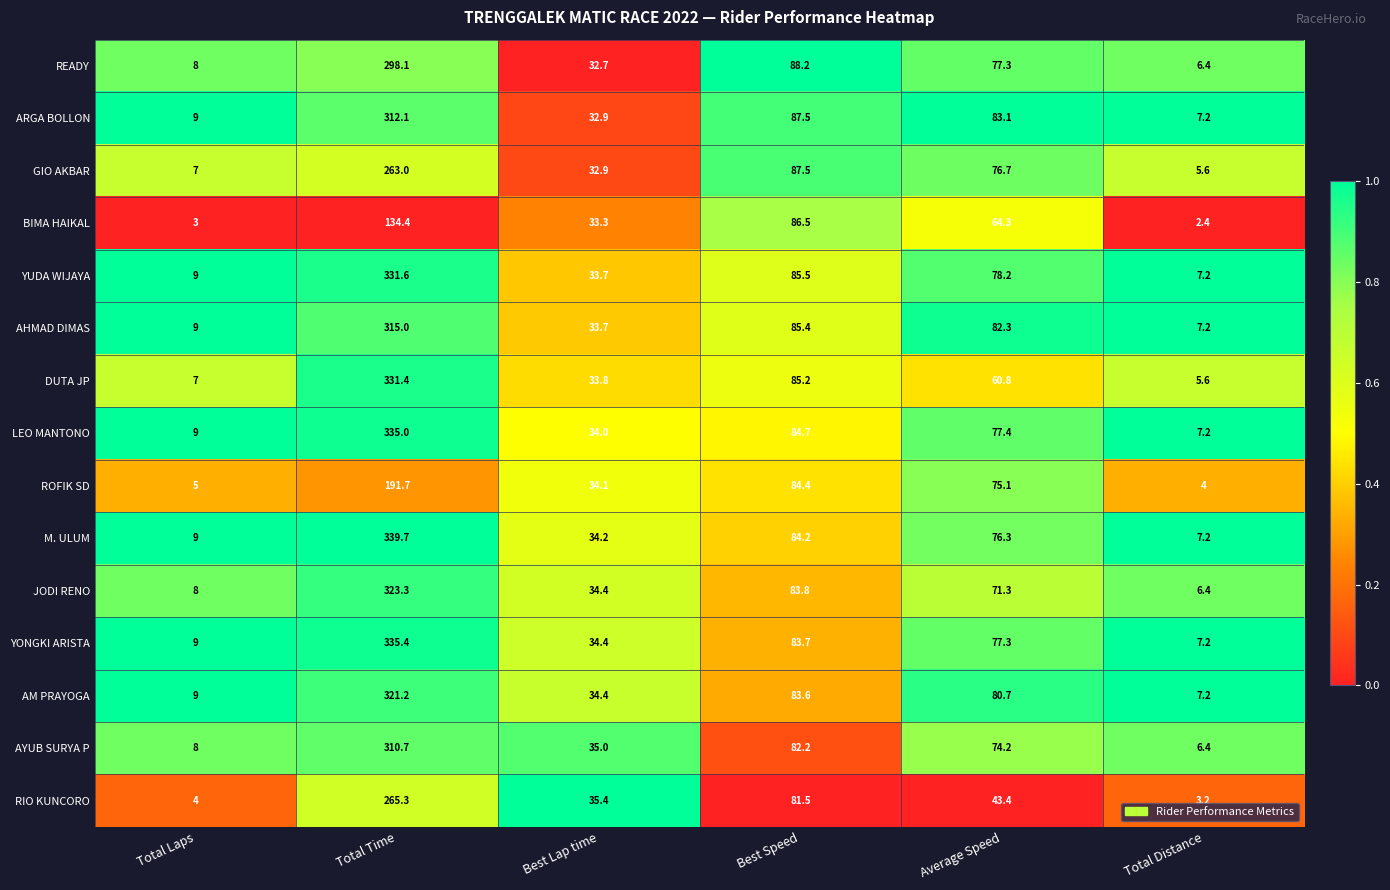

Where is LEO MANTONO nearest to the value 171?

Best Speed